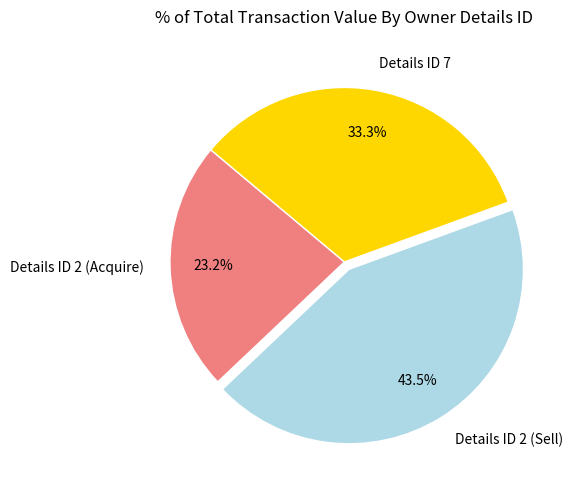

Which slice is the largest?

Details ID 2 (Sell)